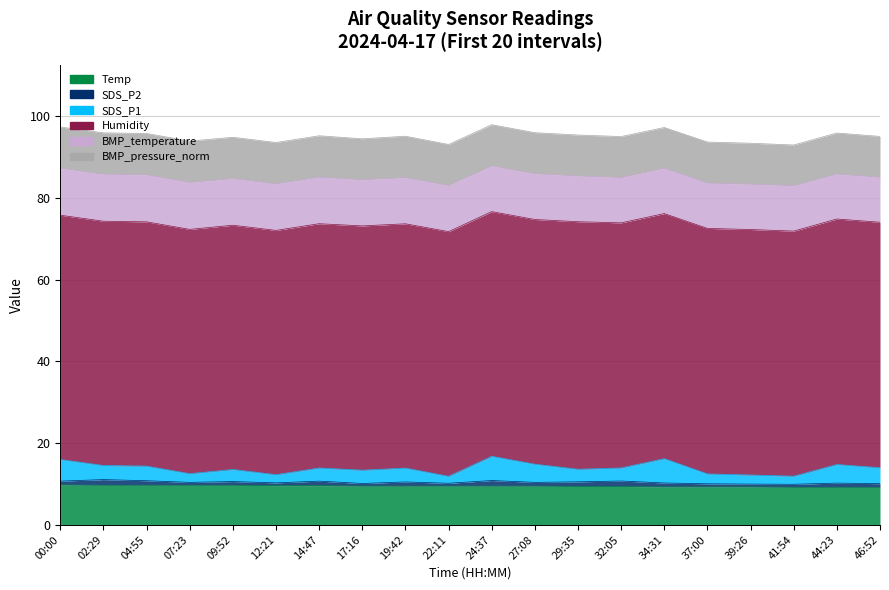

What are all the series names shown in the legend?

Temp, SDS_P2, SDS_P1, Humidity, BMP_temperature, BMP_pressure_norm